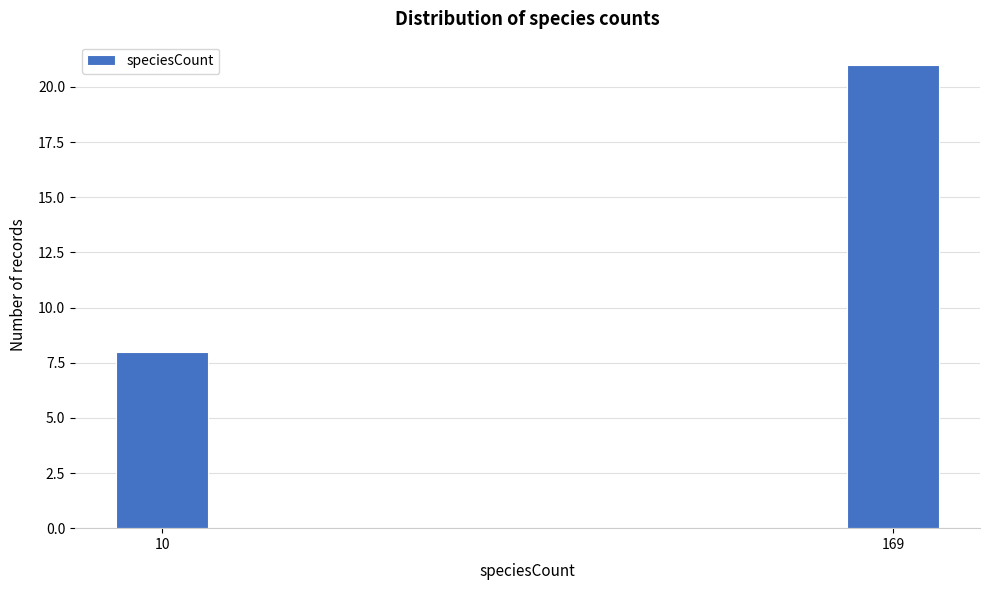

Reading left to right, extract all data points from this chart.

8	21